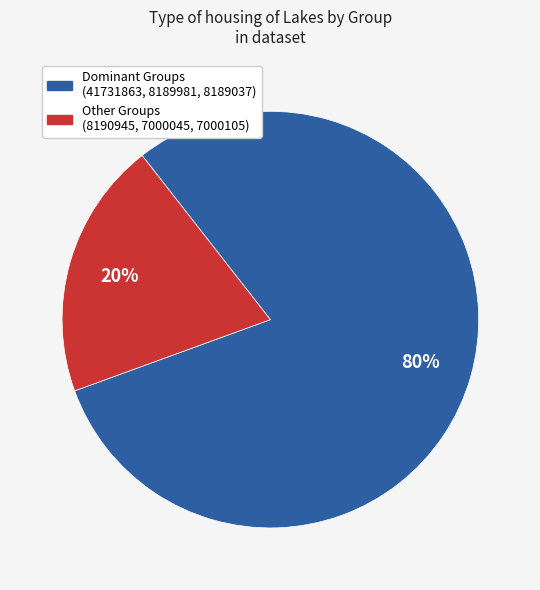

To the nearest percent, what is the average slice percentage?

50%